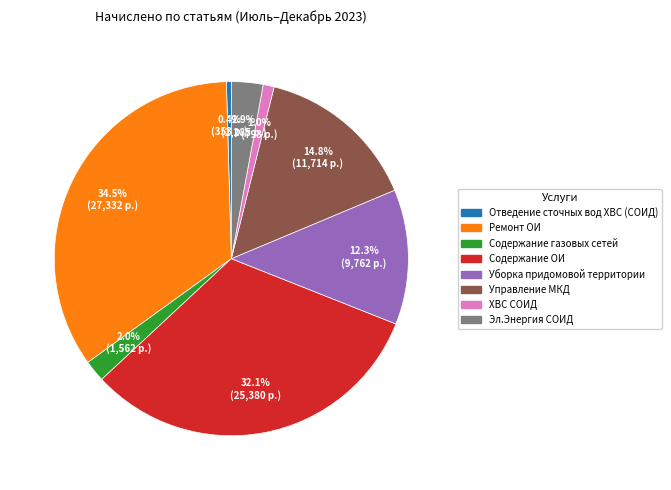

True or false: Уборка придомовой территории accounts for 1% of the total.

False